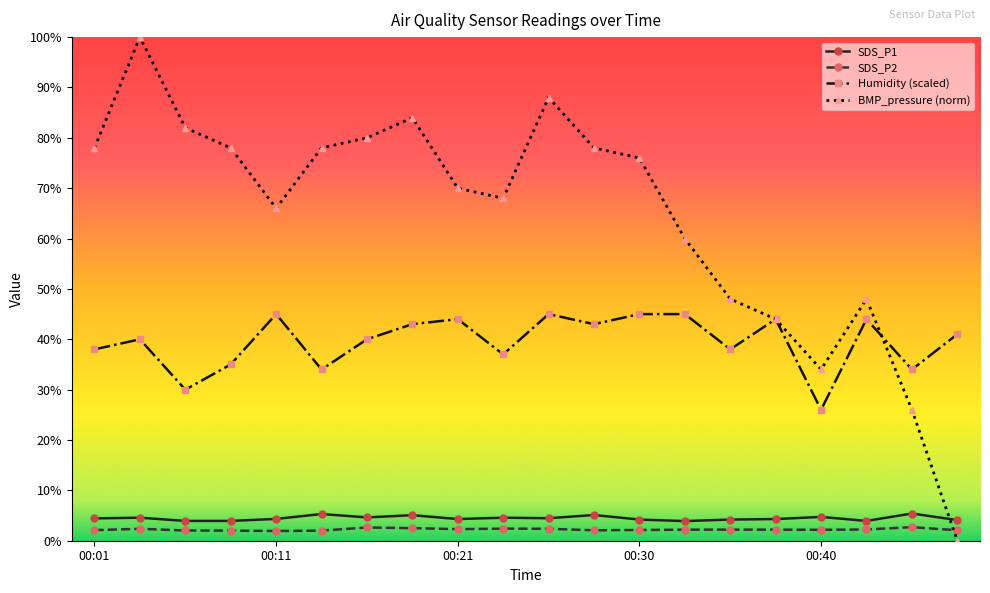

True or false: SDS_P2 and Humidity (scaled) intersect in this chart.

False